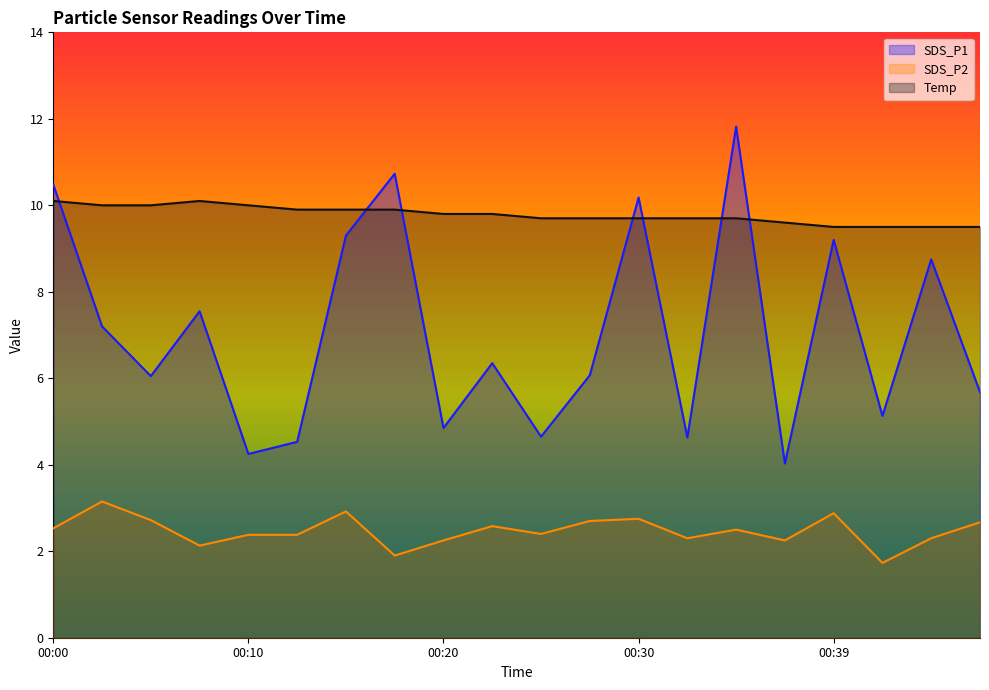

Rank the series by their maximum value, from highest to lowest.

SDS_P1, Temp, SDS_P2